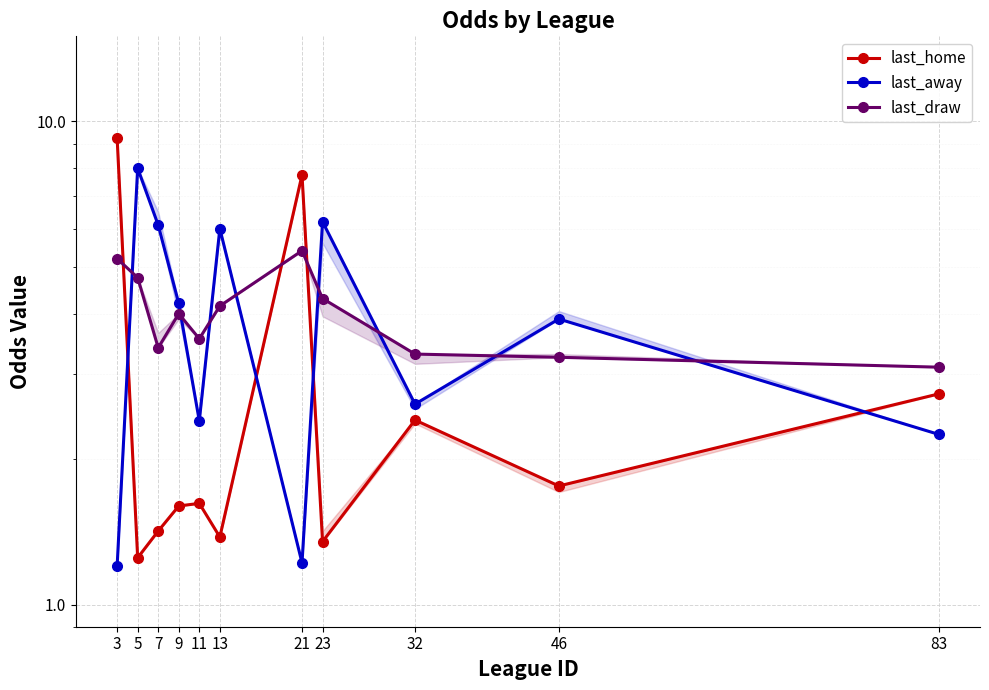

What is the value of the last_home point at the 8th from the left?

1.4